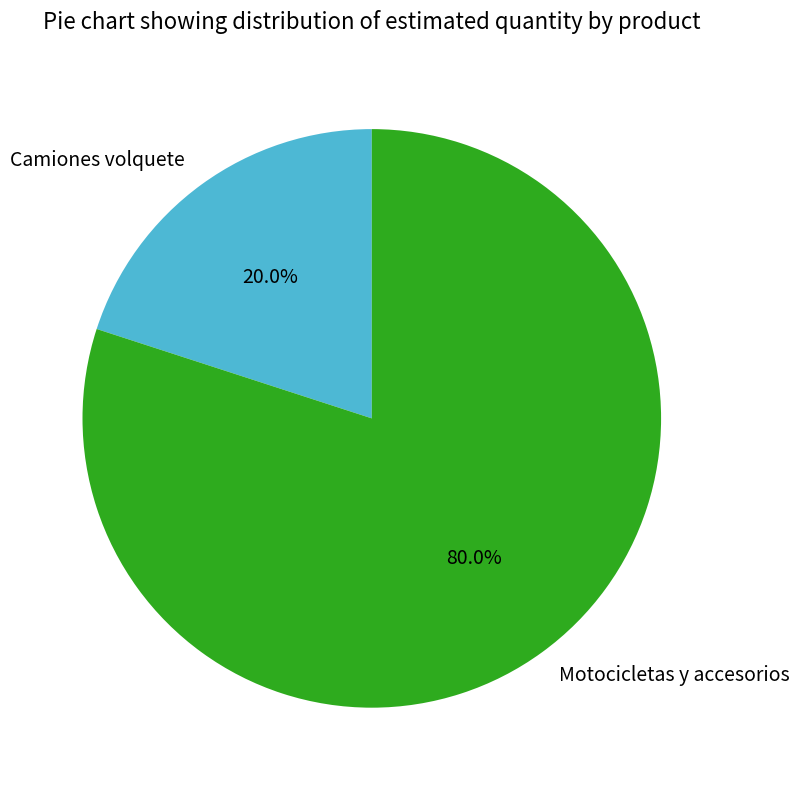

Which category has the smallest portion of the pie?

Camiones volquete